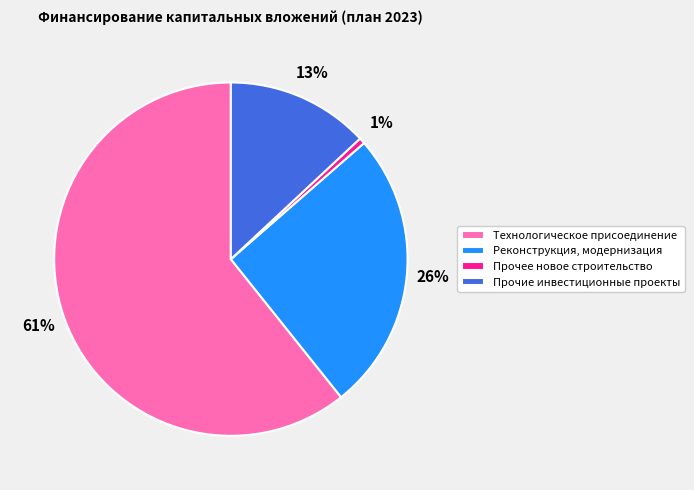

Count the number of slices in the pie.

4